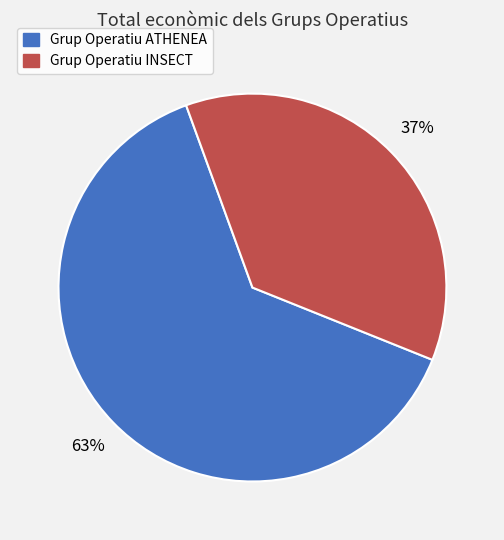

Between Grup Operatiu ATHENEA and Grup Operatiu INSECT, which is larger?

Grup Operatiu ATHENEA